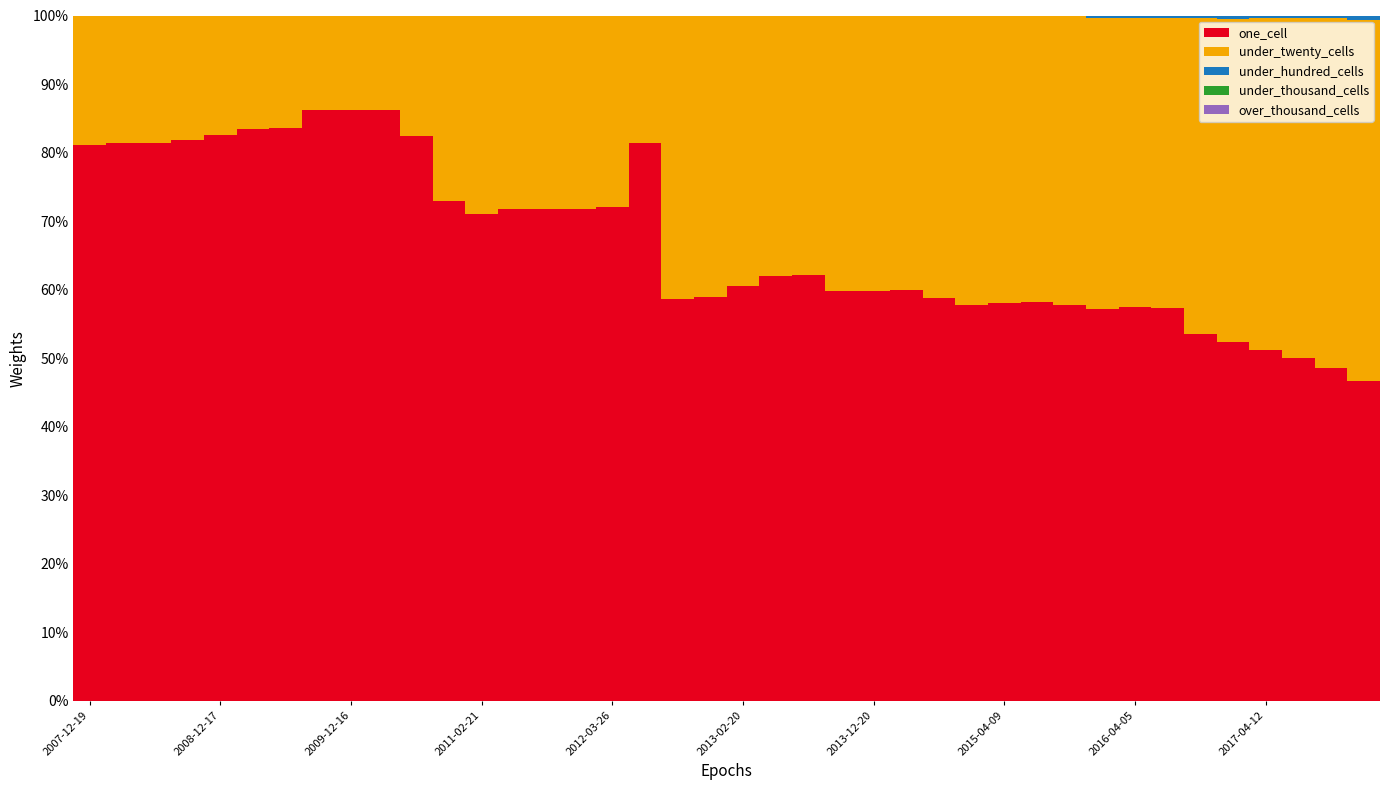

At which category is the sum across all series the highest?

10